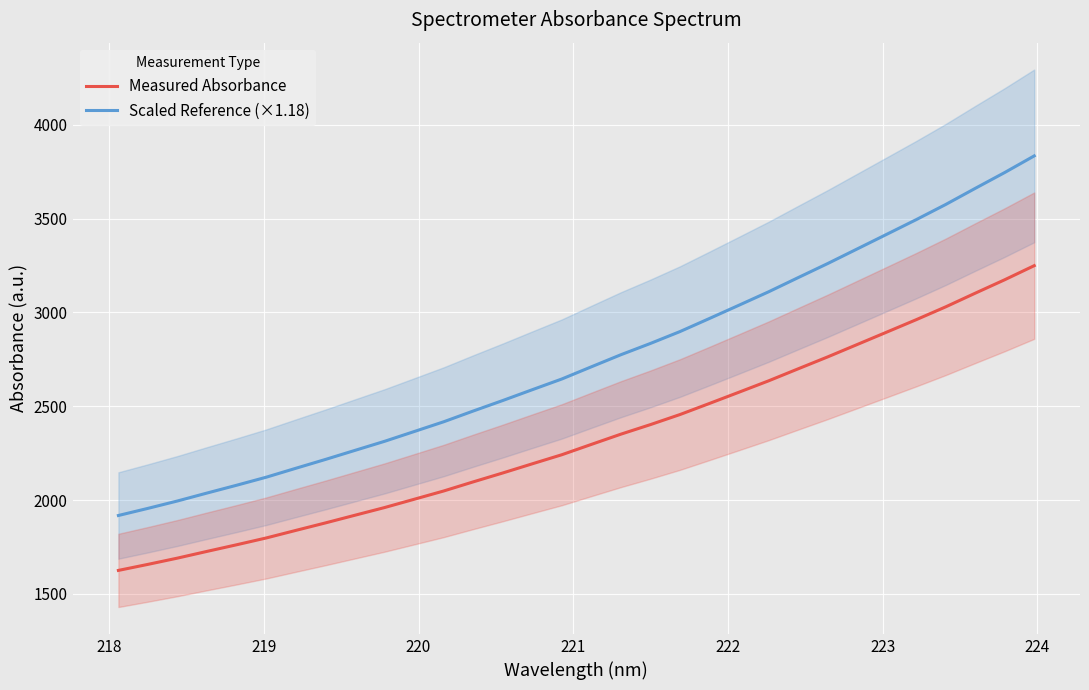

Count the number of categories in the chart.

32